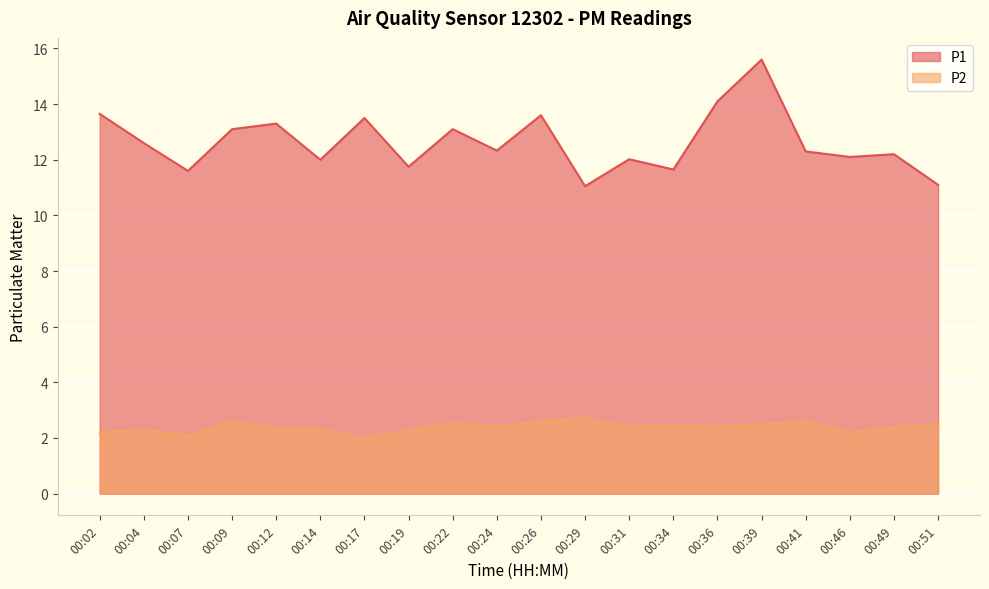

How many P2 values are between 2 and 3?

20